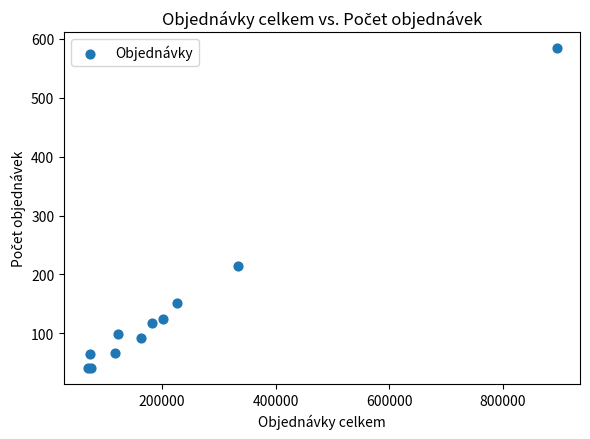

What Y value in the scatter plot is closest to 312?

215